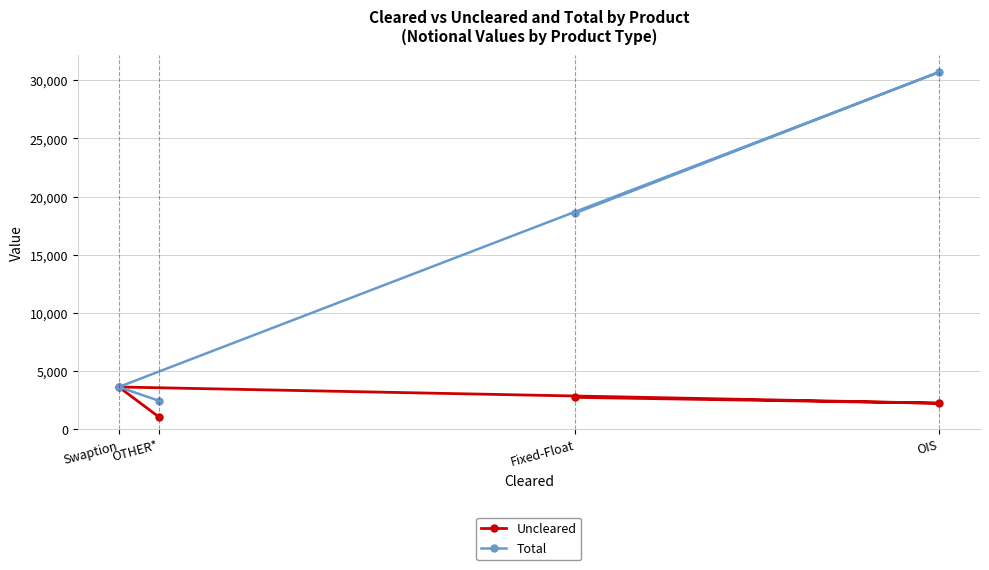

What is the spread (max minus min) of values at OTHER*?

1402